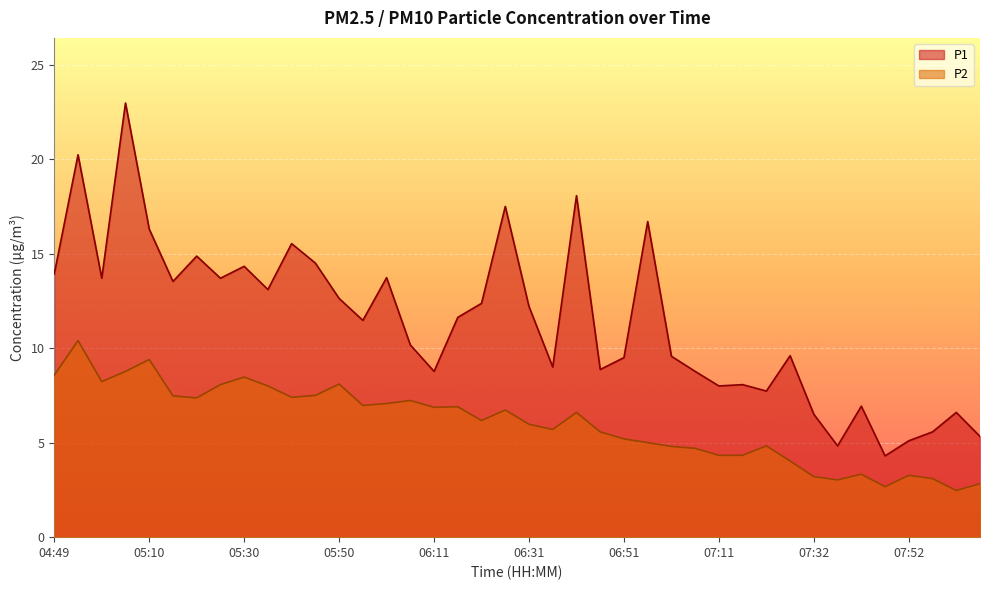

Is it true that P2 equals 8.6 at 06:36?

False